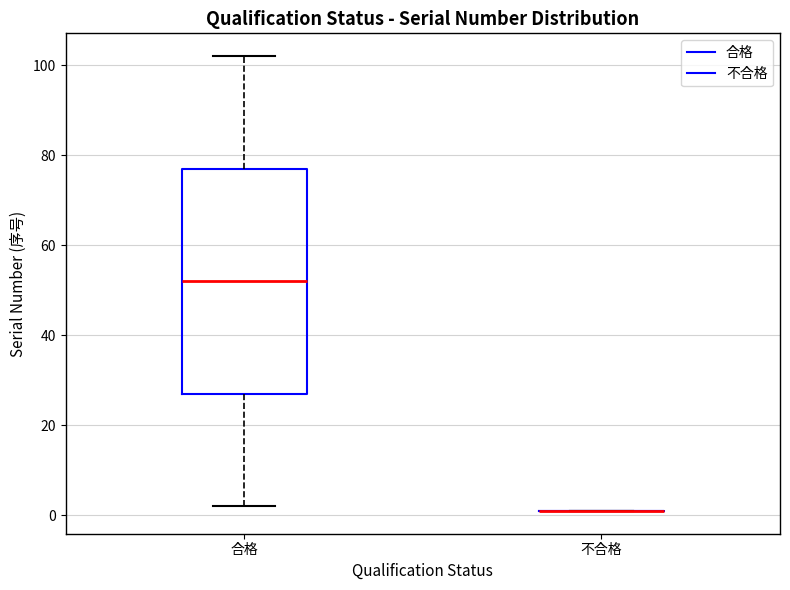

Comparing the boxes themselves (not the whiskers), which one is the tallest?

合格